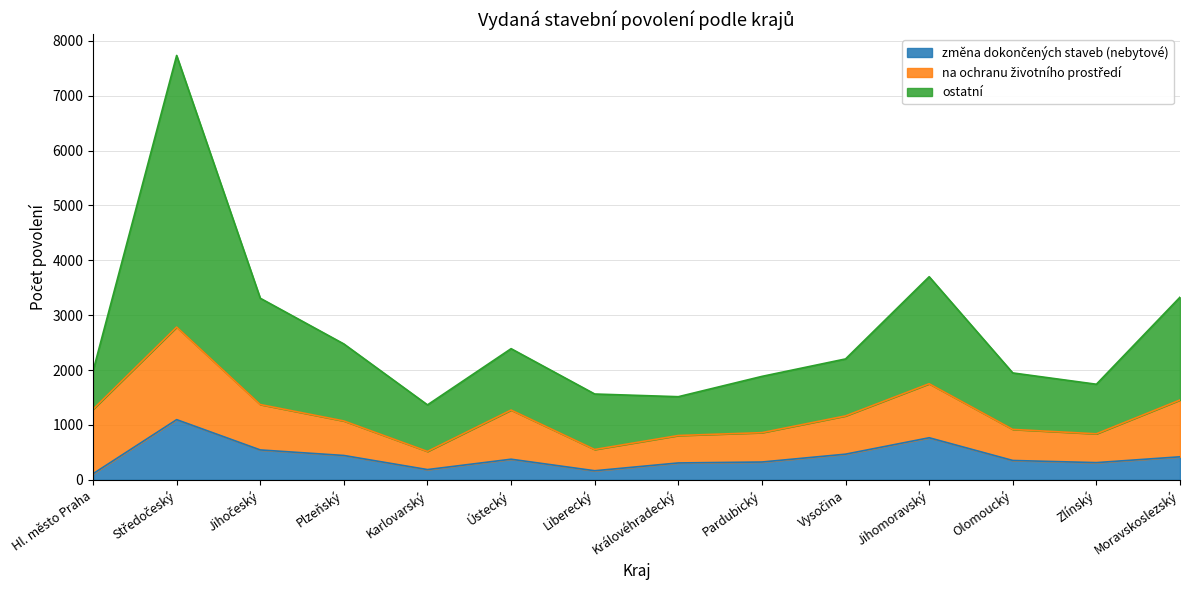

Where is the first local minimum for ostatní?

Karlovarský